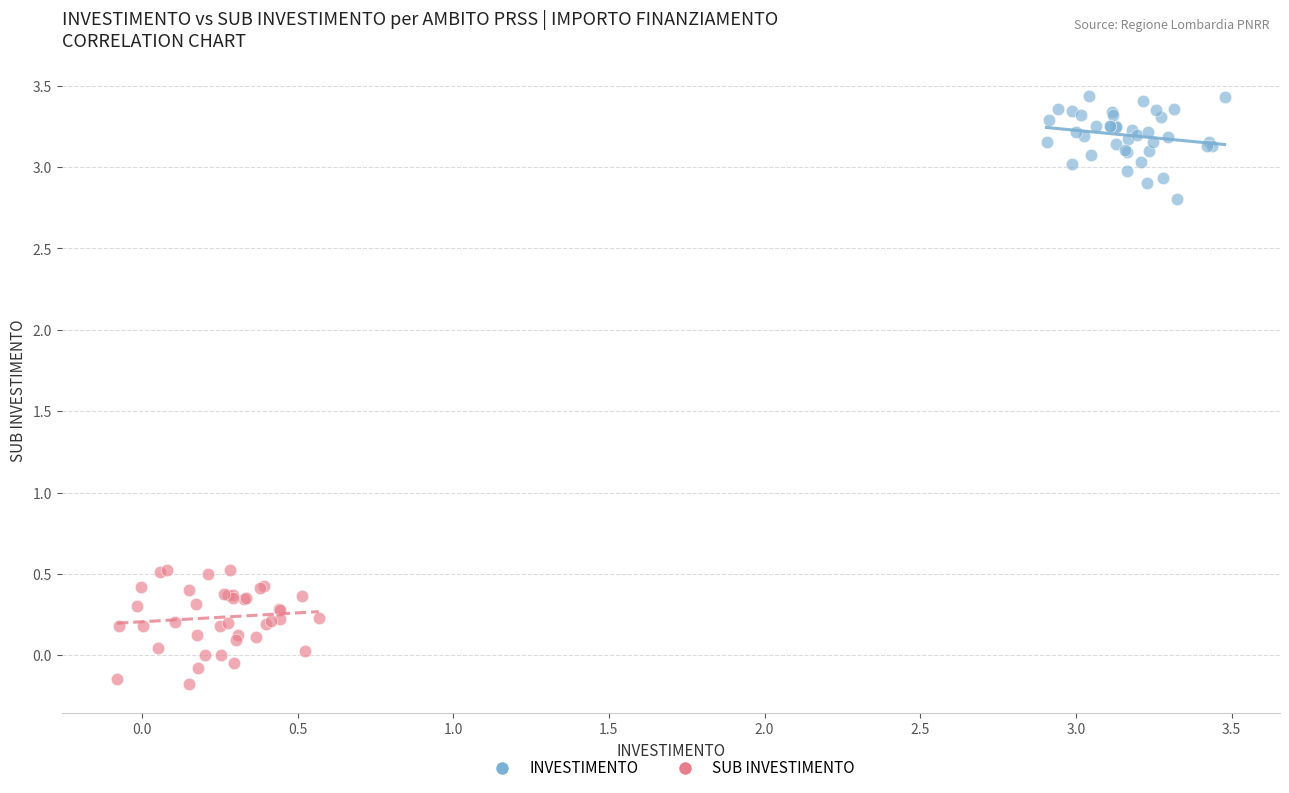

Which series reaches the maximum Y coordinate?

INVESTIMENTO